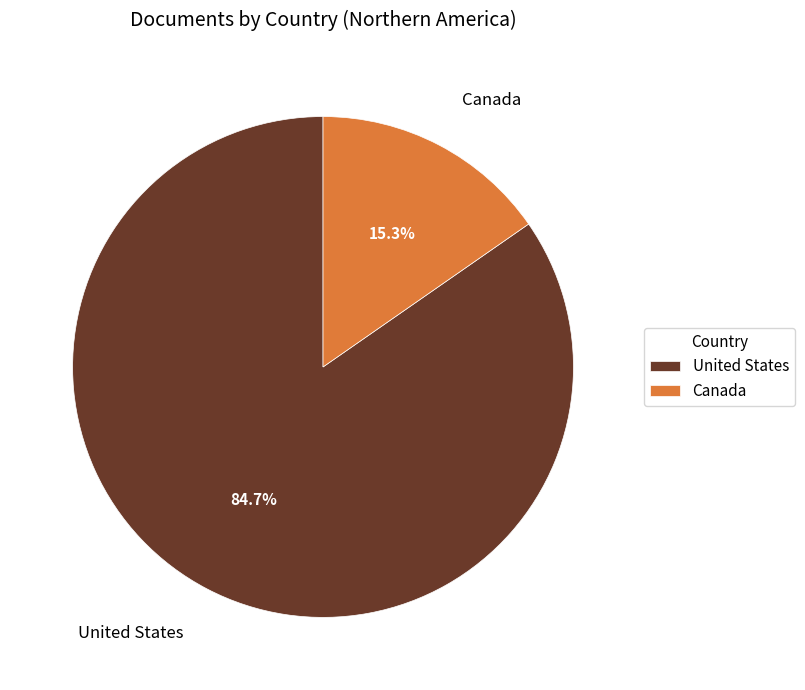

Which slice represents more than half of the pie?

United States